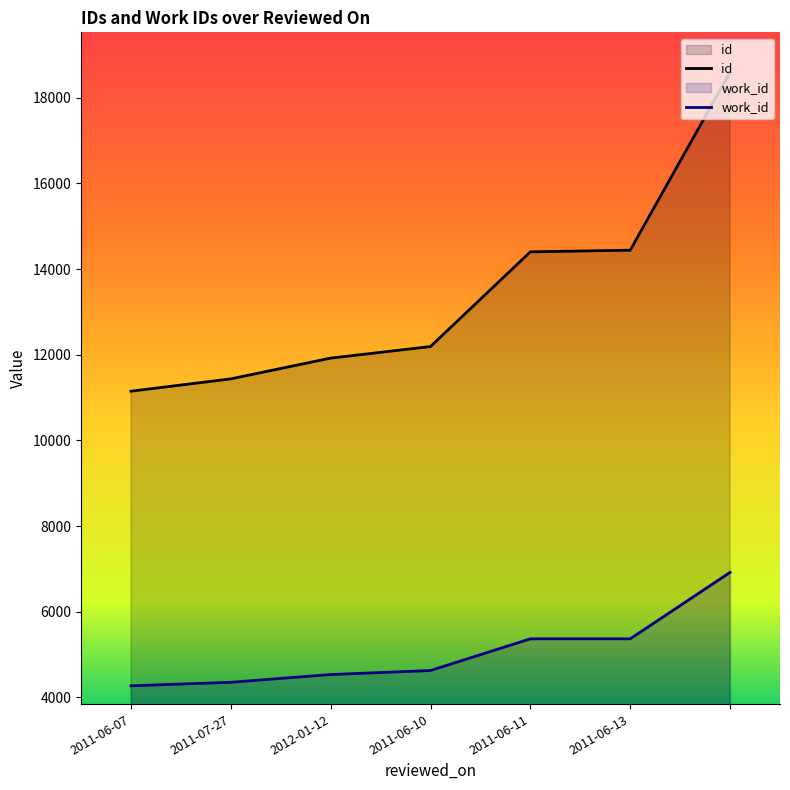

Does the chart display data point markers on the line(s)?

No